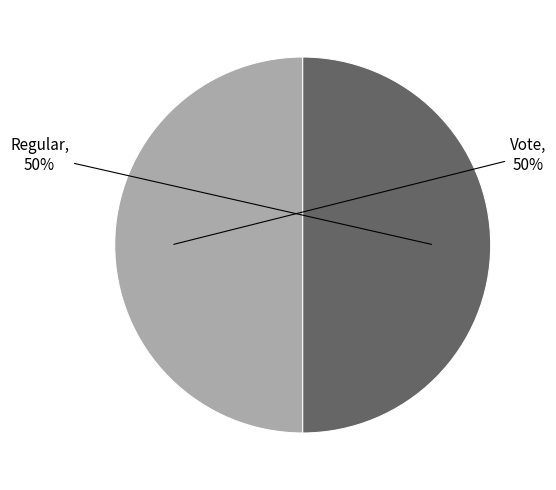

To the nearest percent, what is the average slice percentage?

50%